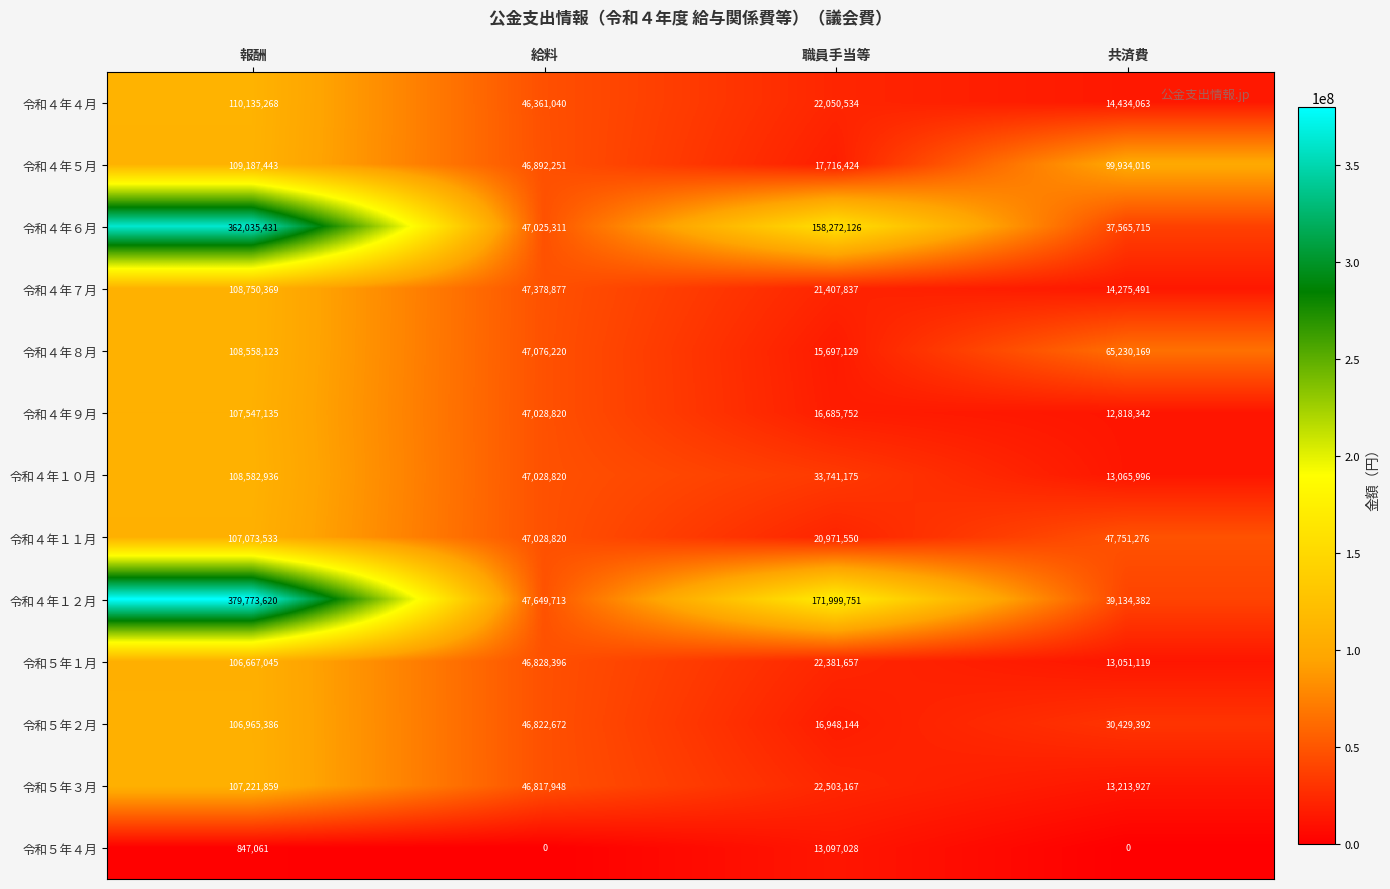

At how many categories does at least one series exceed 184666100?

1